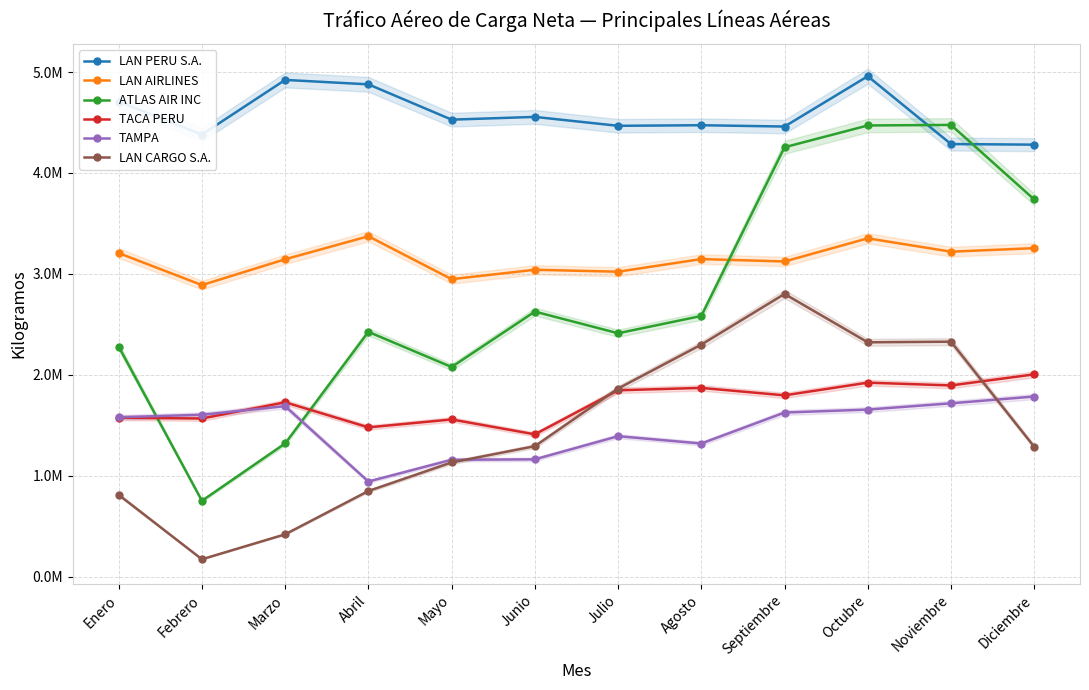

Between Mayo and Agosto, which series saw the biggest shift?

LAN CARGO S.A.